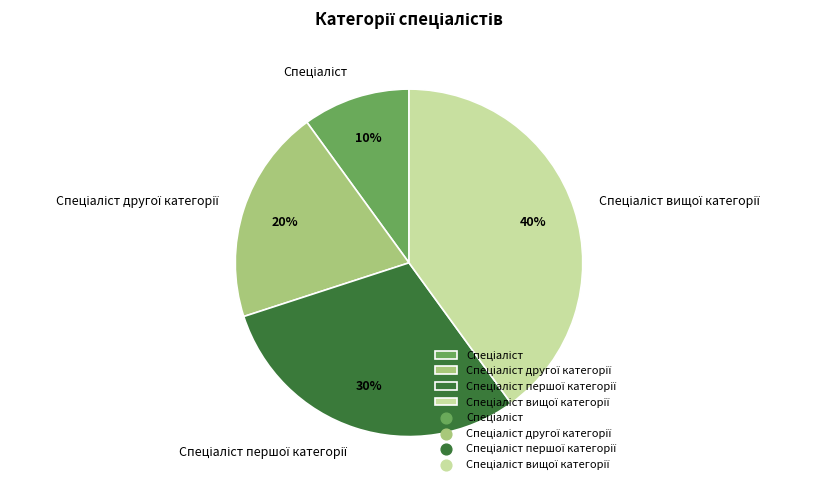

Is there any slice that represents more than half of the pie?

No